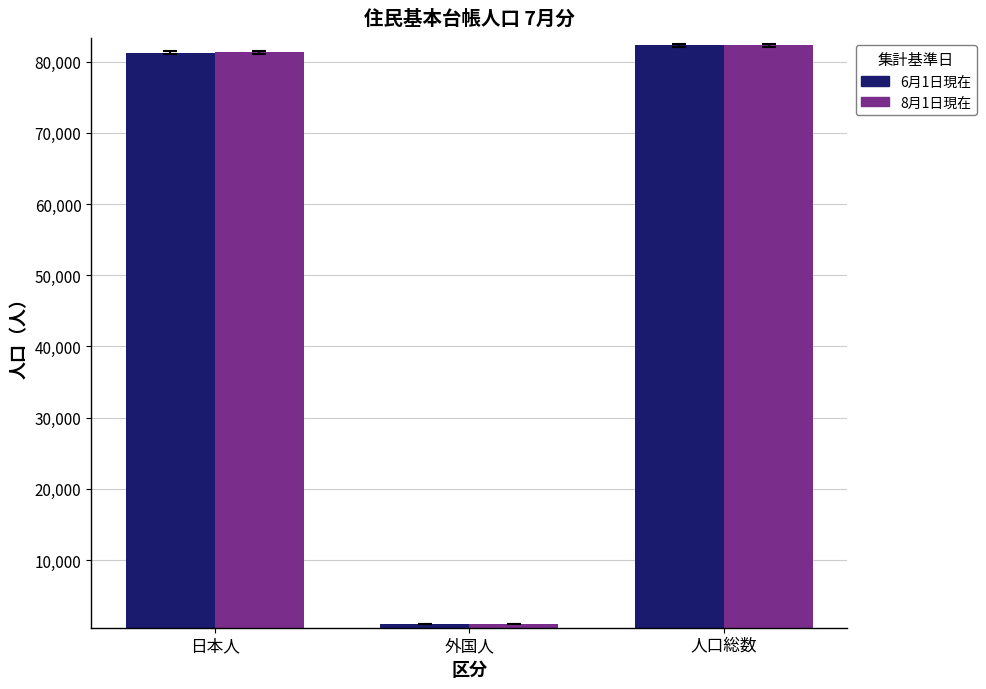

Between 日本人 and 人口総数, which series saw the biggest shift?

8月1日現在